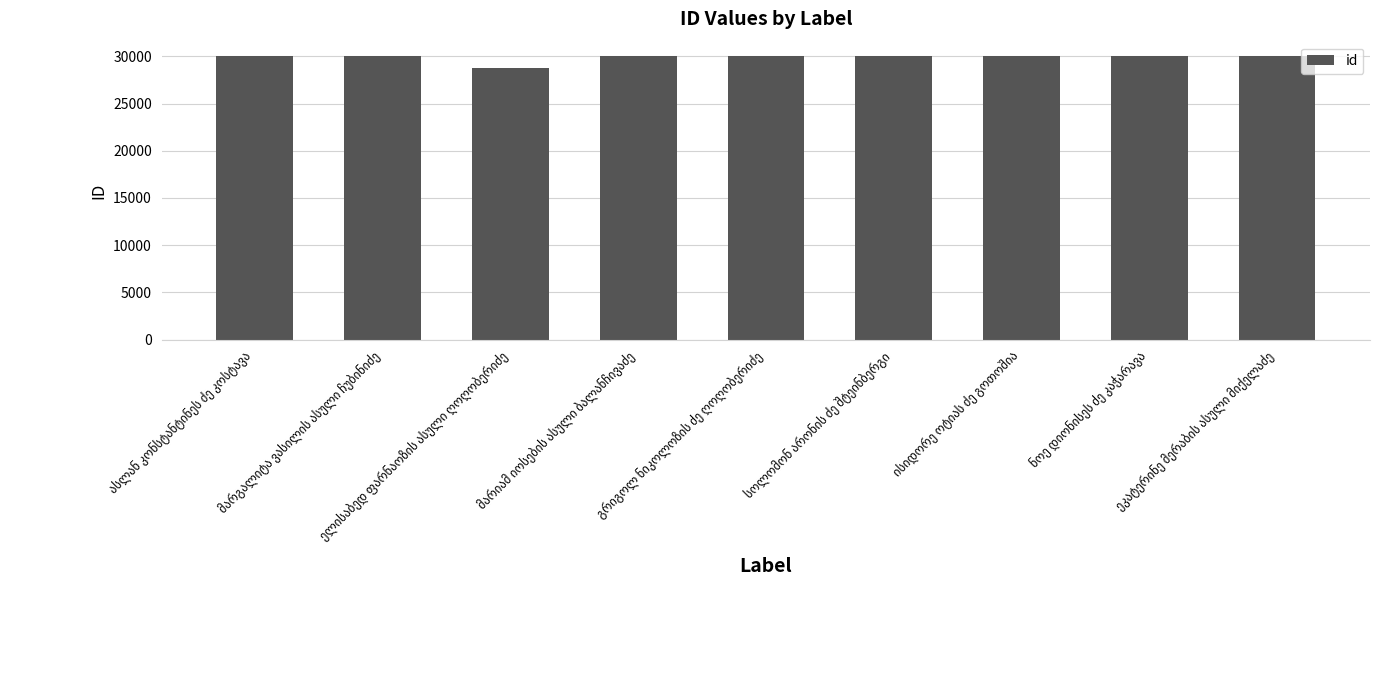

What is the average value?

29915